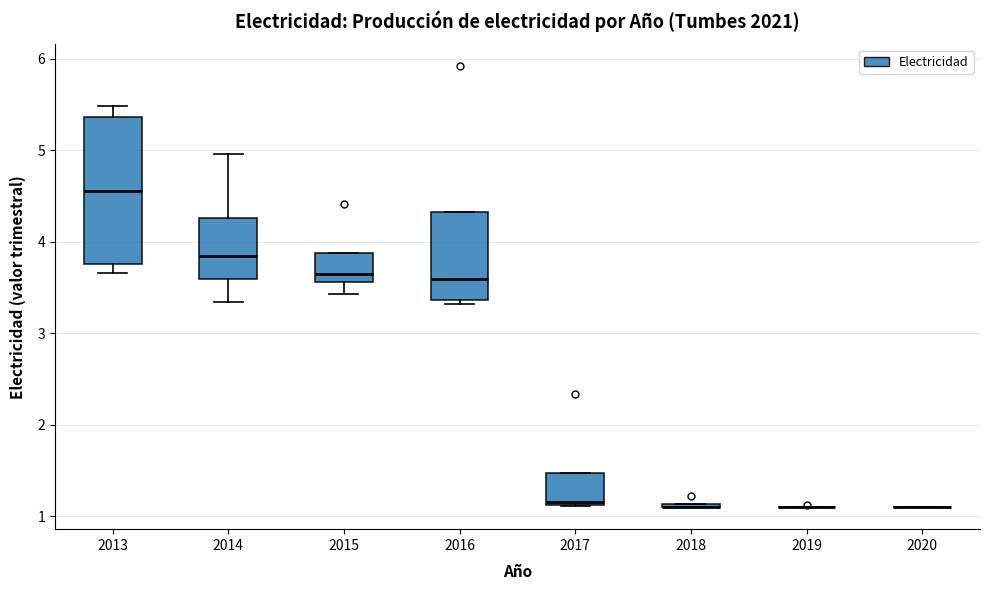

Comparing the boxes themselves (not the whiskers), which one is the tallest?

2013